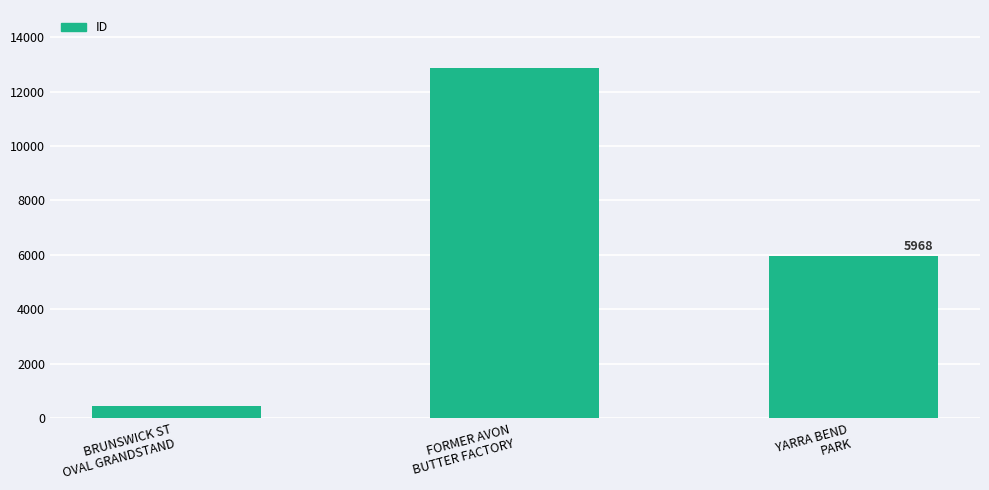

What is the smallest value displayed?

447